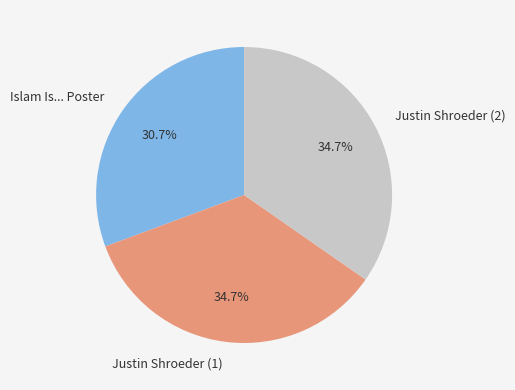

How much of the chart is everything except Justin Shroeder (1)?

65.3%